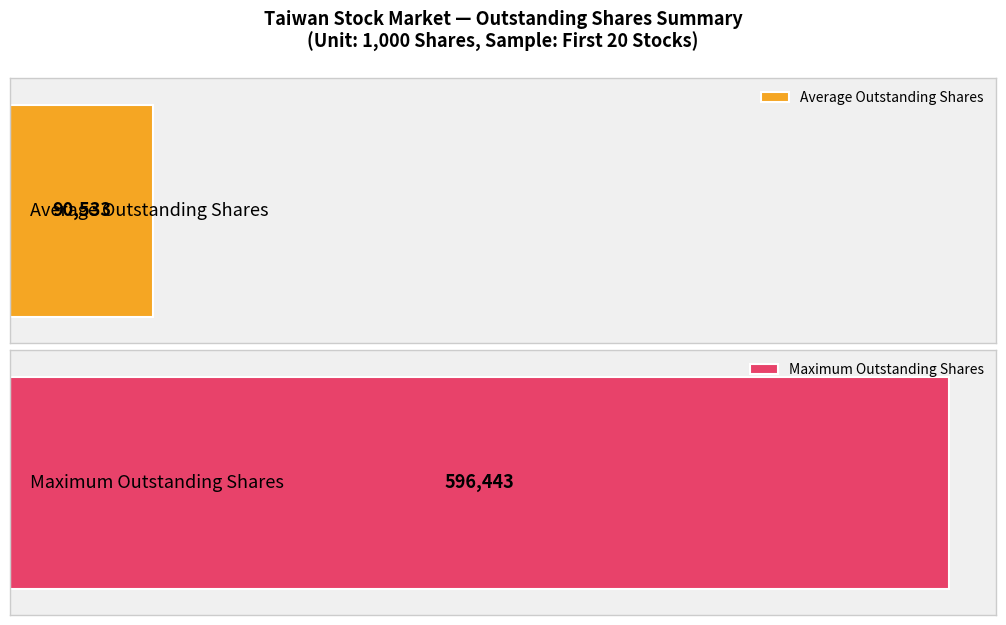

Are the bars horizontal?

Yes